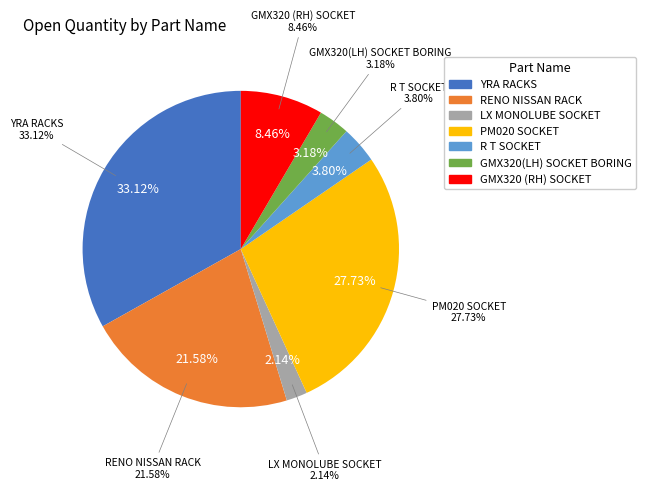

Which slice is the smallest?

LX MONOLUBE SOCKET